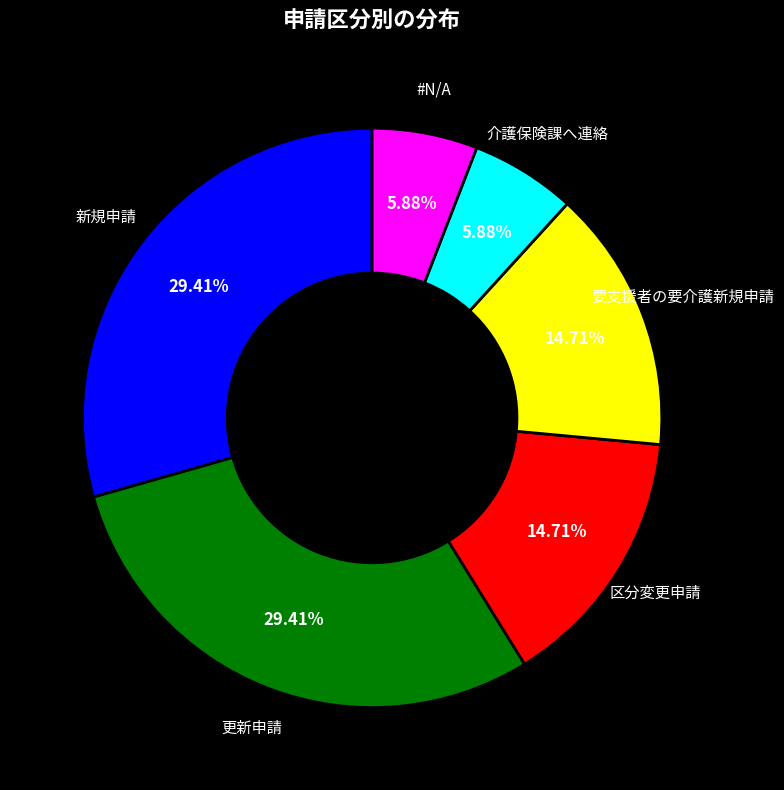

Does any single category account for the majority?

No